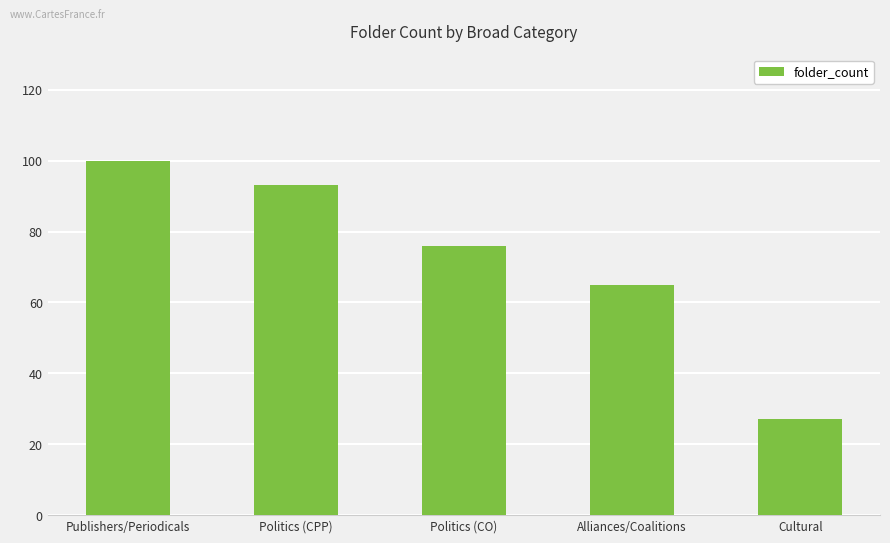

At which category does the chart reach its peak across all series?

Publishers/Periodicals